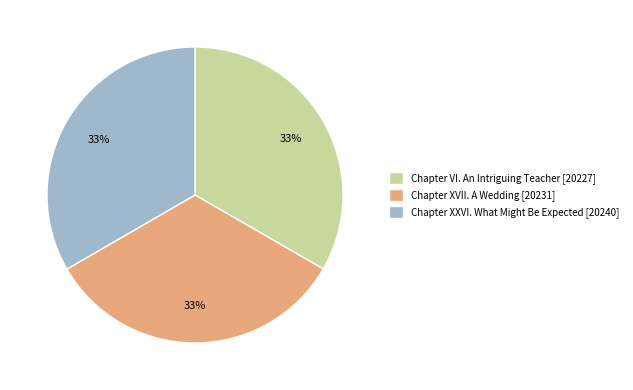

Approximately how many times larger is the value at Chapter VI. An Intriguing Teacher [20227] compared to Chapter XXVI. What Might Be Expected [20240]?

1.0